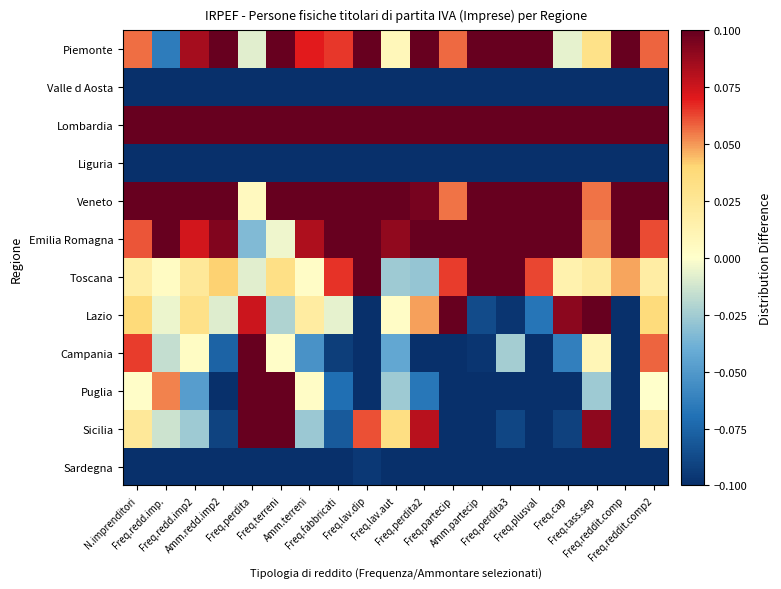

How many series are shown in this chart?

12